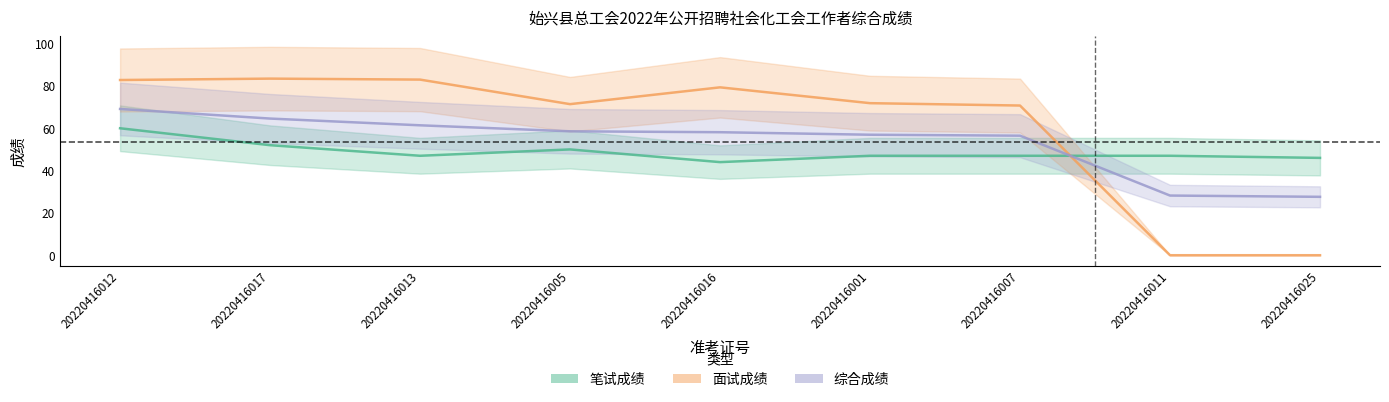

Where does the 综合成绩 series first go above 58?

20220416012